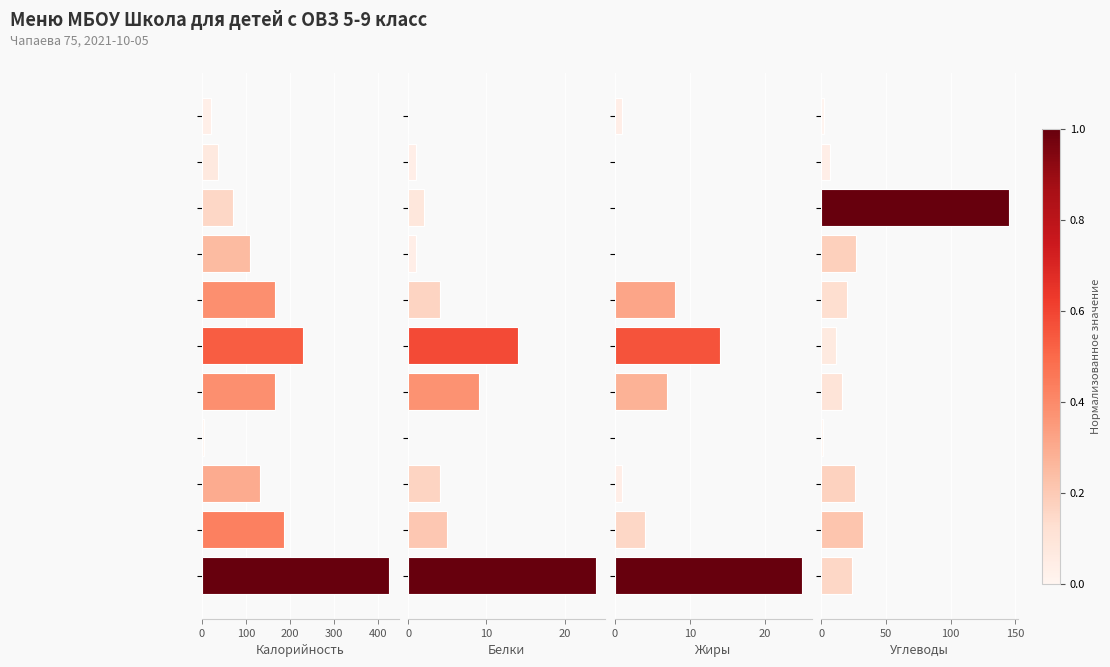

Which series has the largest range (max minus min)?

Калорийность